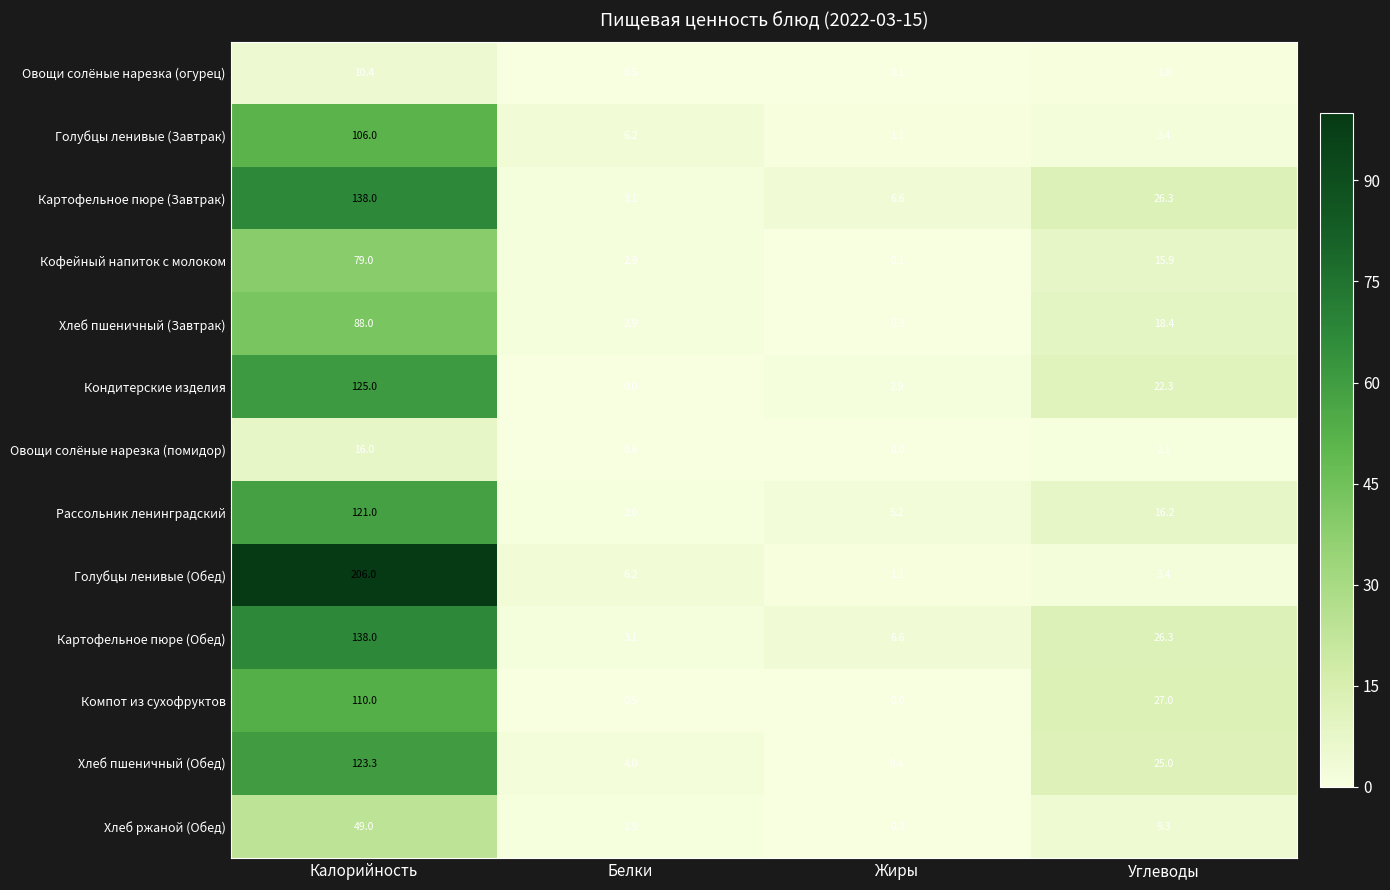

True or false: Хлеб пшеничный (Обед) has a value of 25.0 at Углеводы.

True